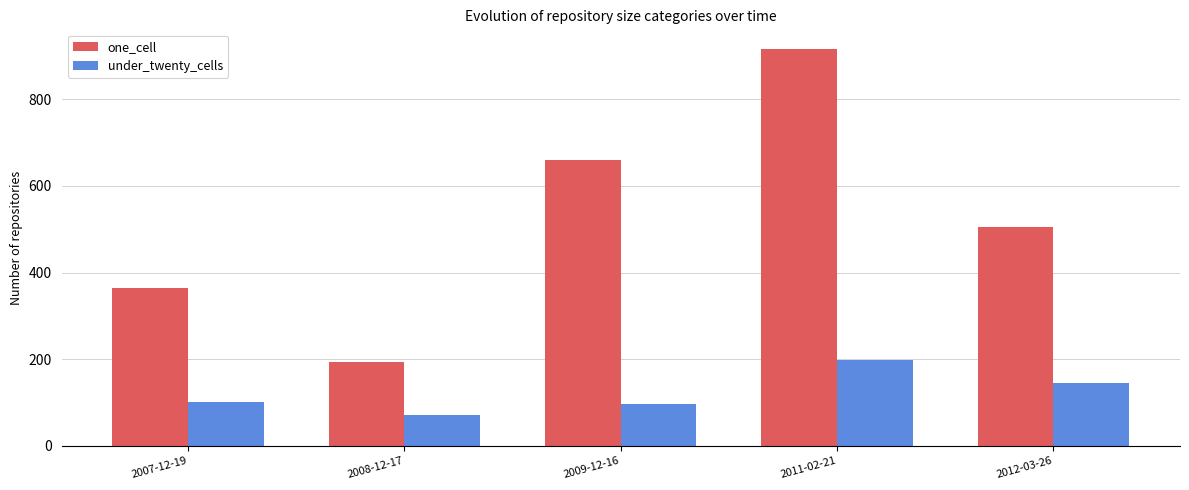

At which category is the sum across all series the highest?

2011-02-21